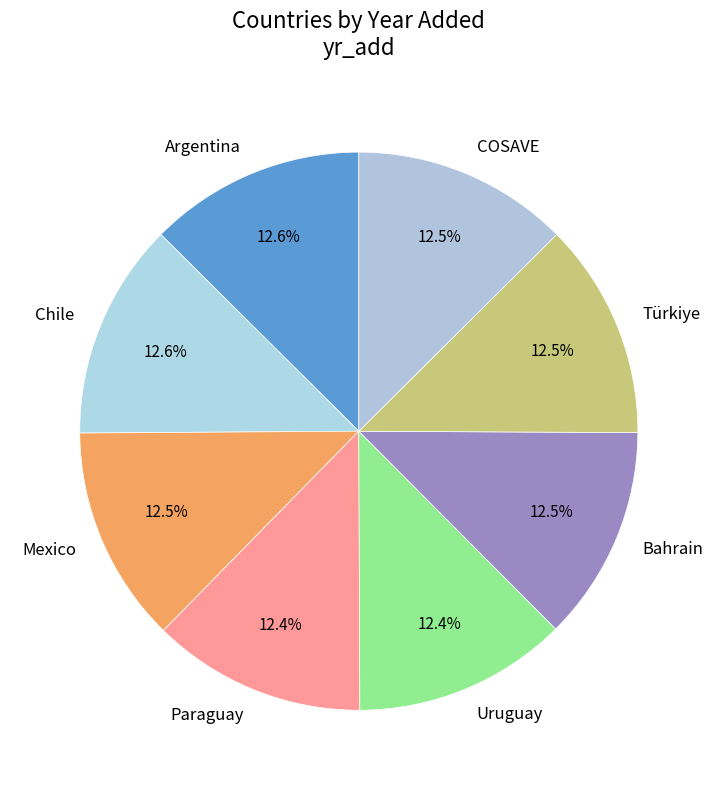

What is the ratio of the value at Uruguay to the value at Bahrain?

1.0